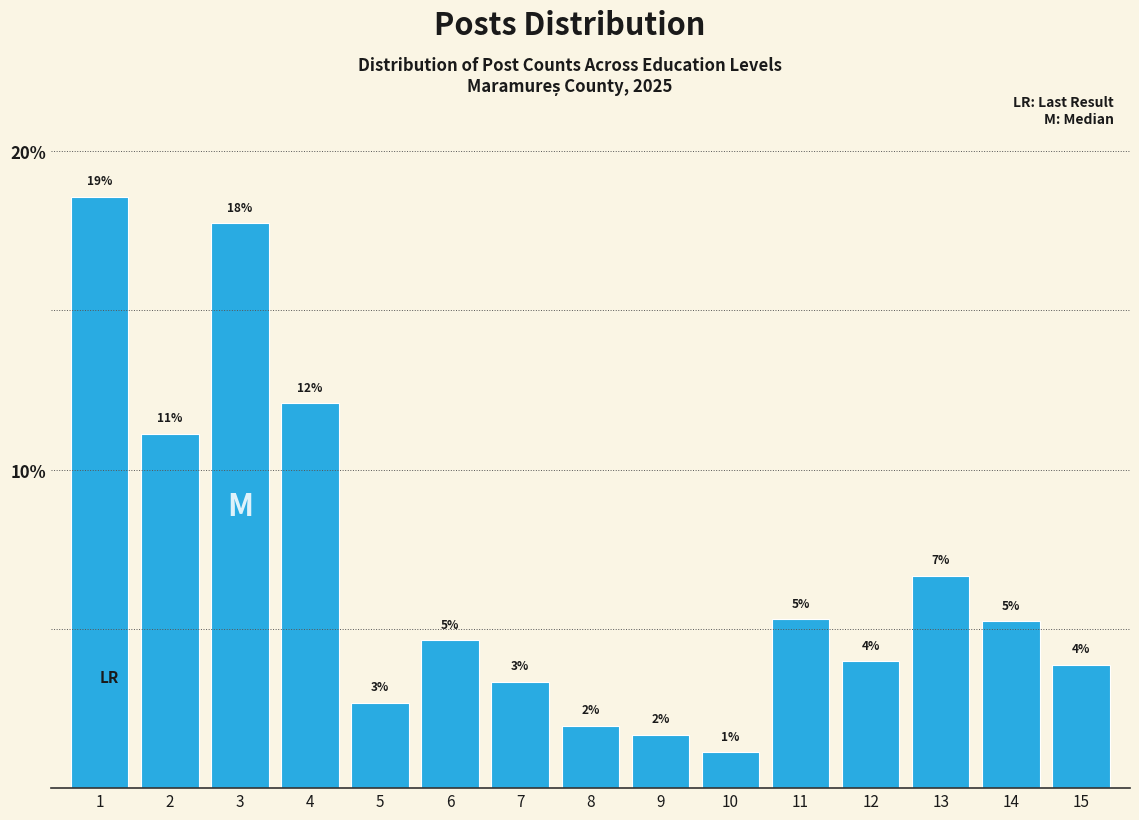

How many bars are there in total?

15